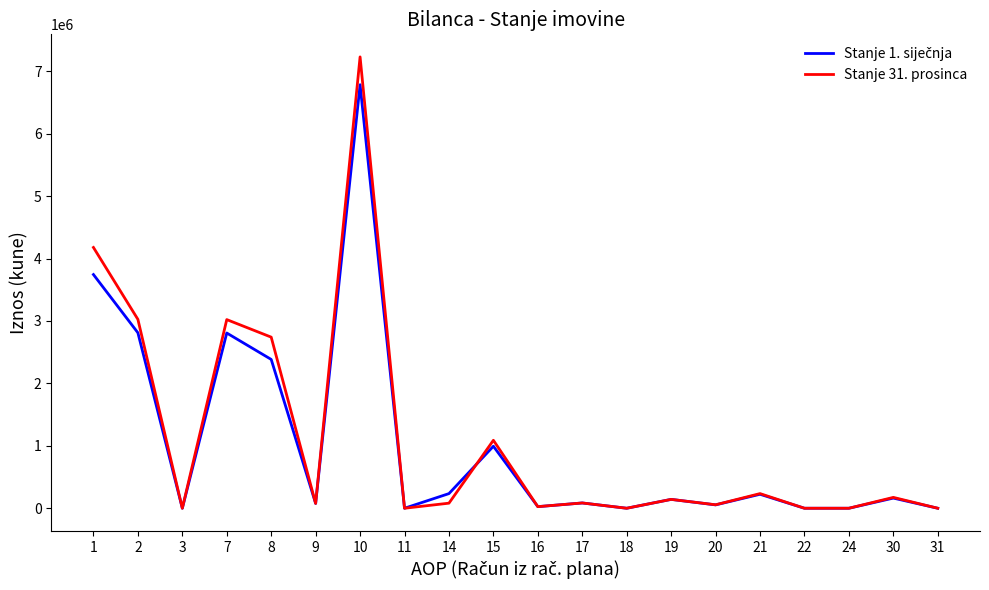

Which series changed the most between 10 and 22?

Stanje 31. prosinca